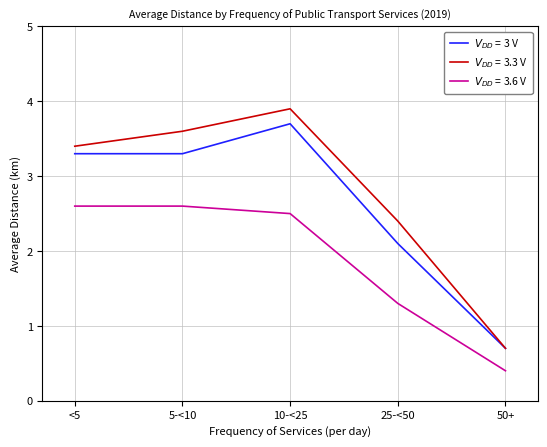

At which category is the sum across all series the highest?

10-<25